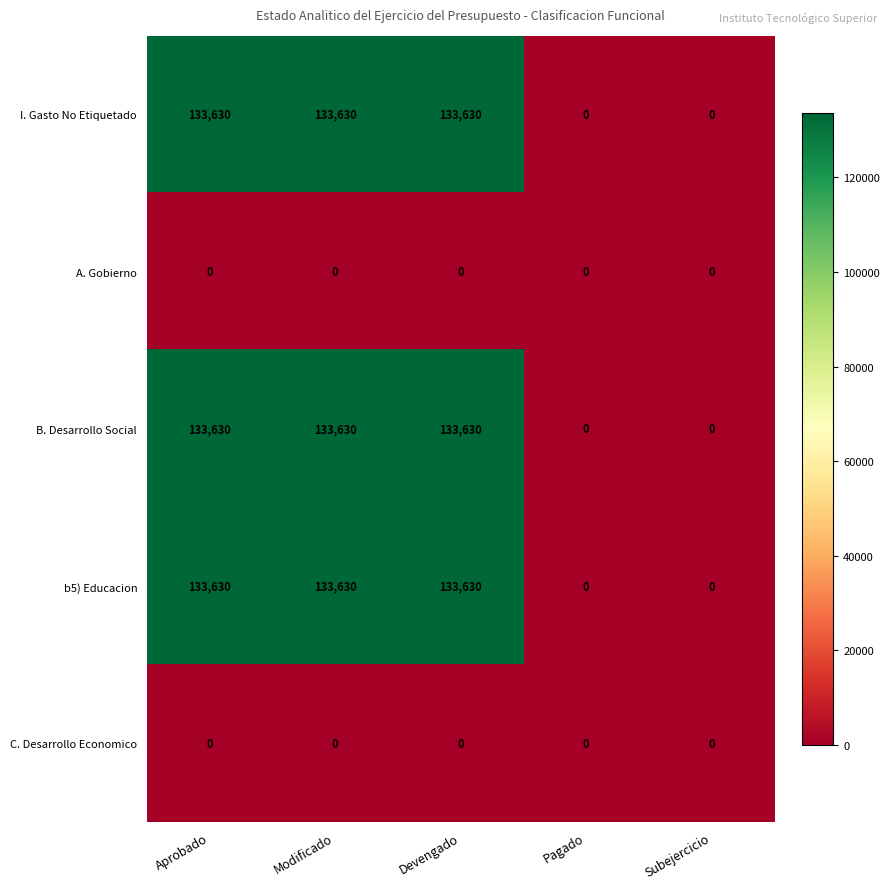

Reading left to right, extract all data points from this chart.

I. Gasto No Etiquetado: 133630	133630	133630	0	0
A. Gobierno: 0	0	0	0	0
B. Desarrollo Social: 133630	133630	133630	0	0
b5) Educacion: 133630	133630	133630	0	0
C. Desarrollo Economico: 0	0	0	0	0